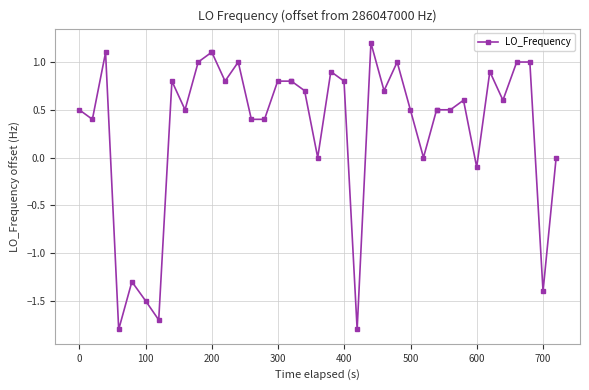

What is the value of the 23rd point from the left?

0.8